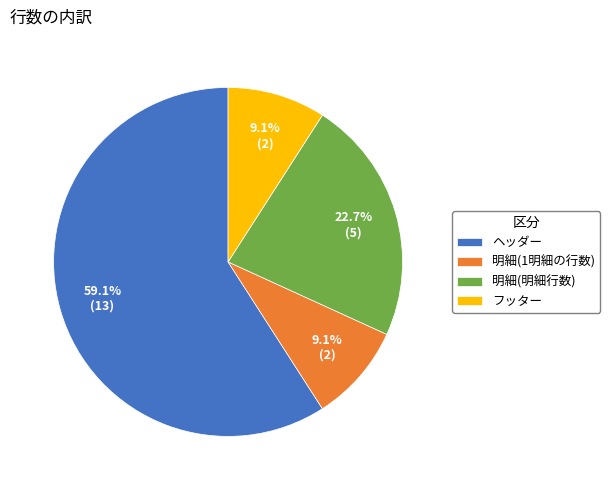

Is there a majority slice in this chart?

Yes